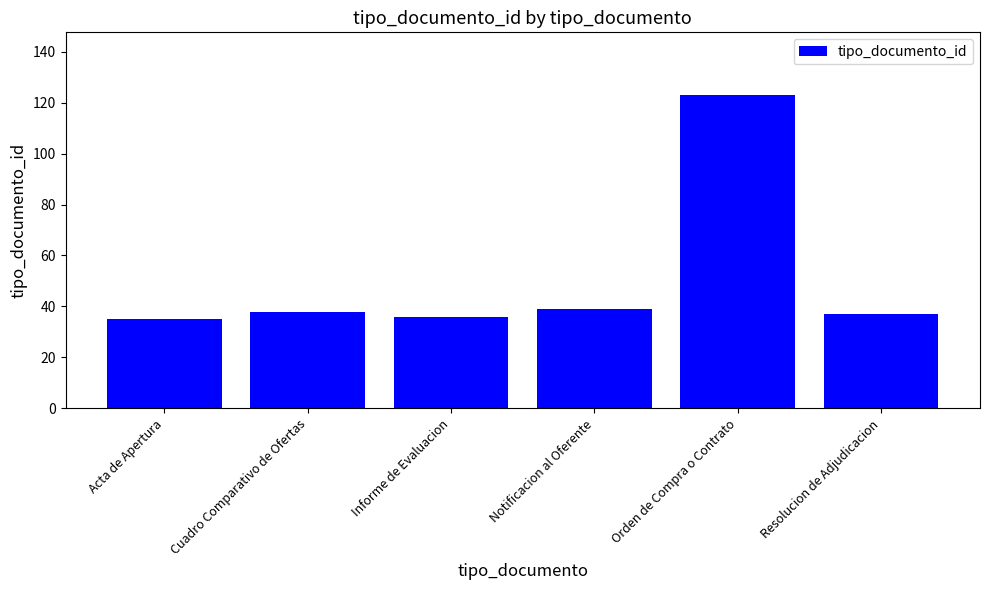

True or false: the data shows 35 at Acta de Apertura.

True